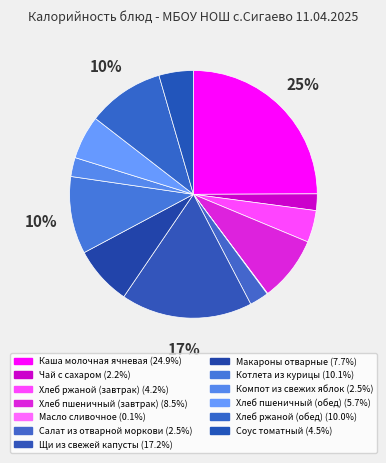

What is the ratio of the value at Макароны отварные to the value at Масло сливочное?

96.0